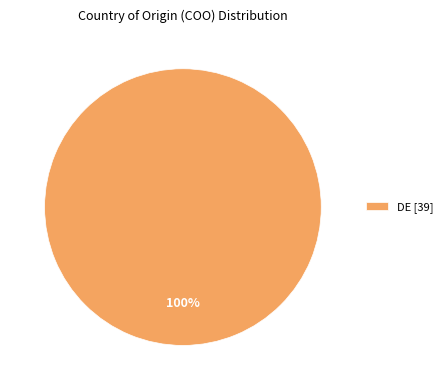

How many slices are in this pie chart?

1